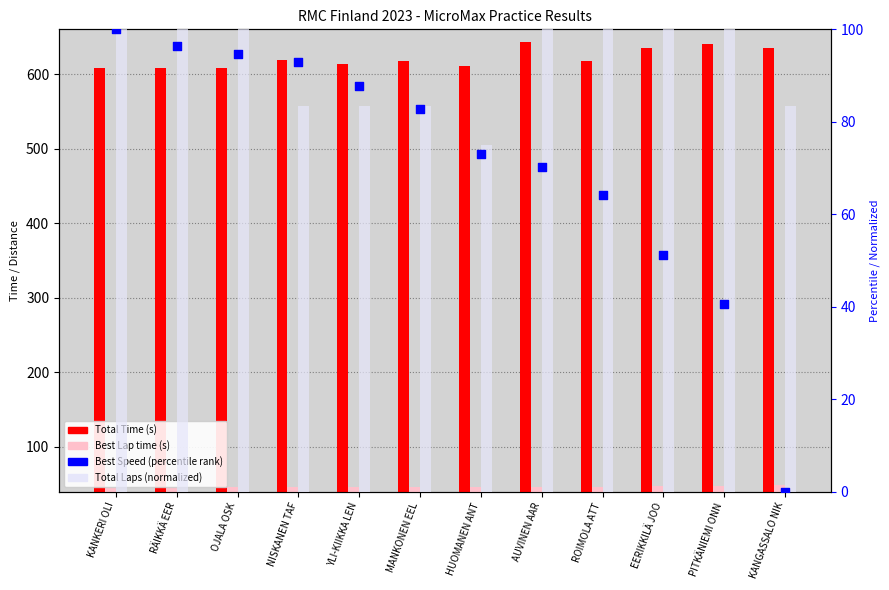

Which series has the largest total across all categories?

Total Time (s)